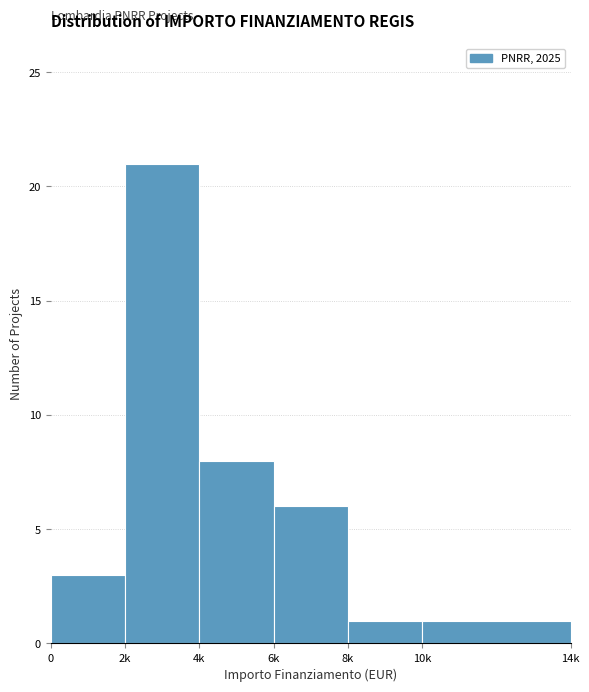

Reading left to right, transcribe all the data shown in this chart.

0=3	2k=21	4k=8	6k=6	8k=1	10k=1